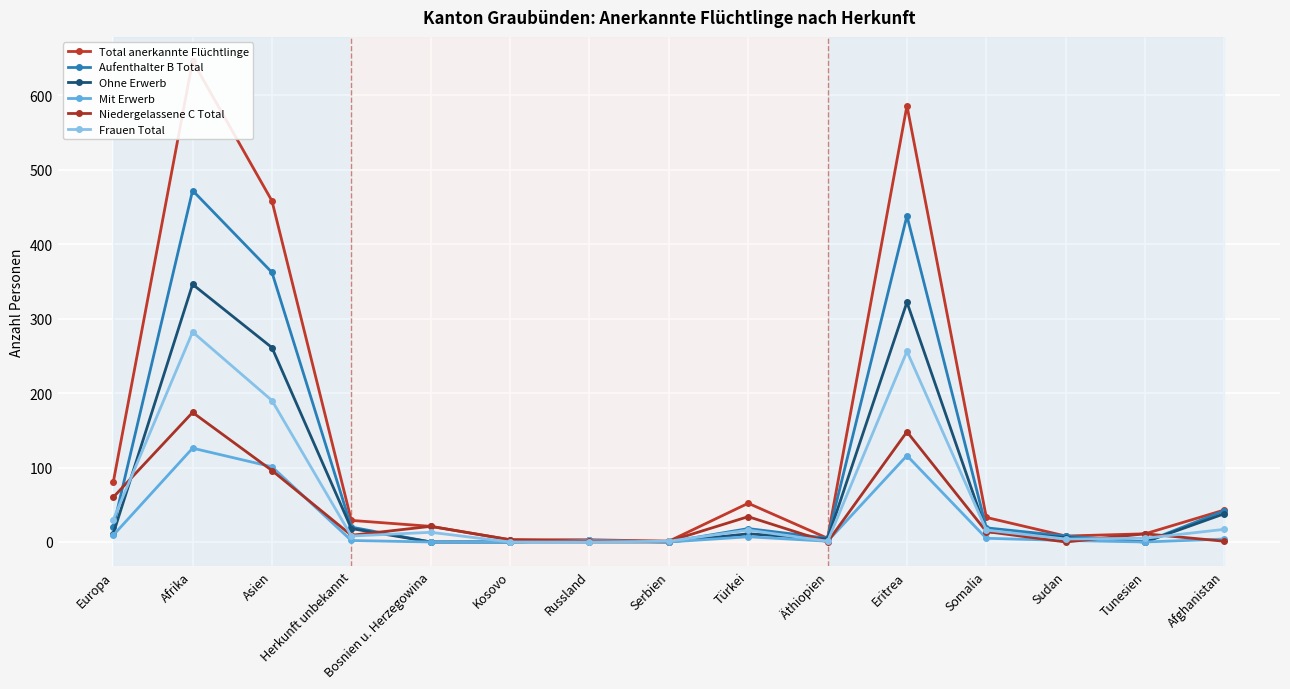

The value of Total anerkannte Flüchtlinge at Serbien is 1. True or false?

True